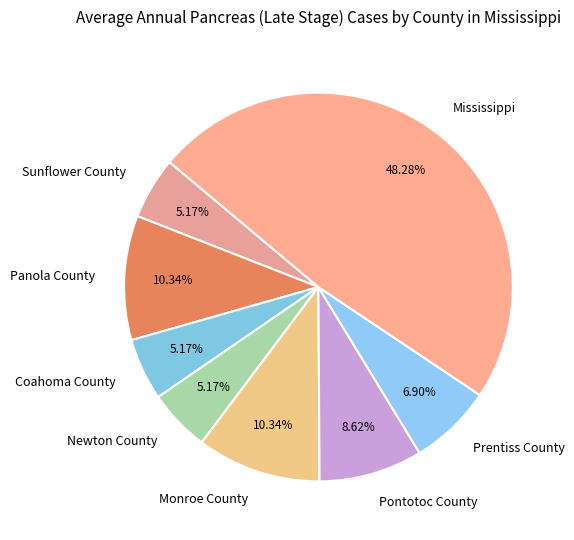

Between Mississippi and Monroe County, which is larger?

Mississippi